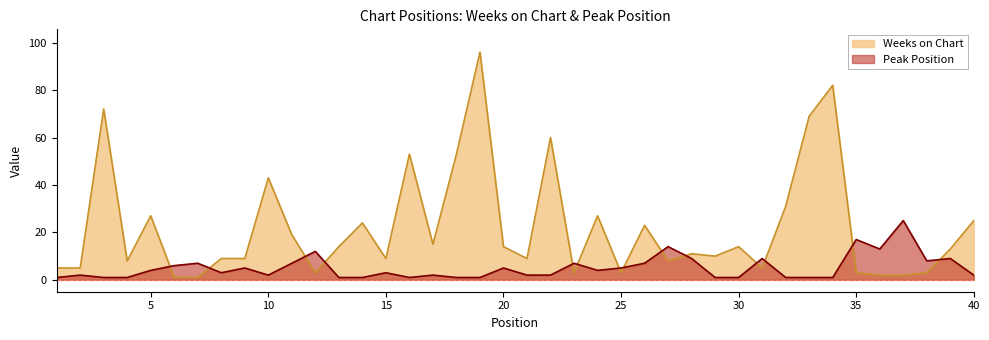

What is the difference between the maximum and minimum values in the Peak Position series?

24